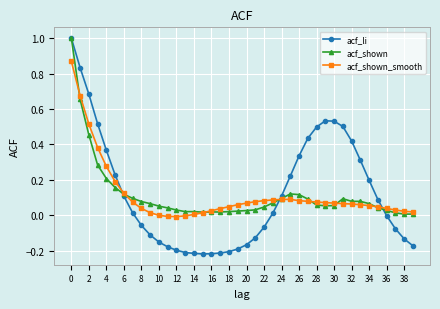

What are all the series names shown in the legend?

acf_li, acf_shown, acf_shown_smooth